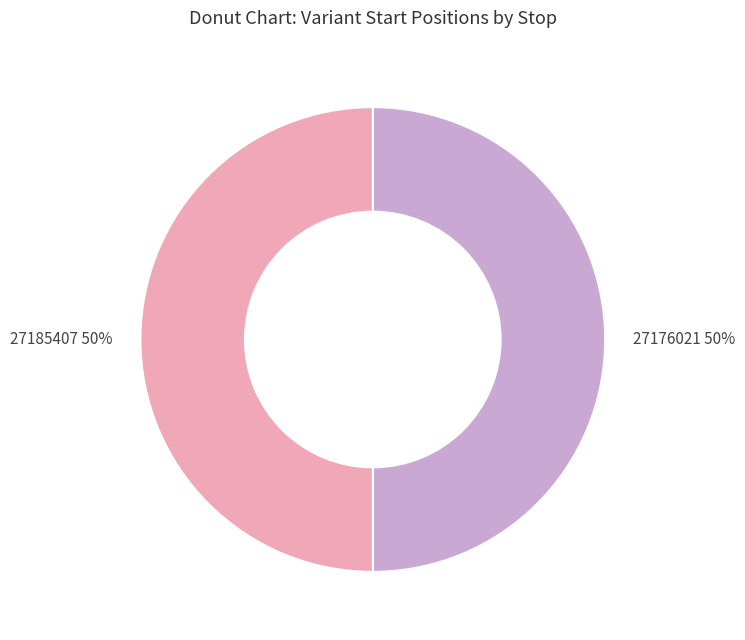

True or false: 27185407 accounts for 50% of the total.

True